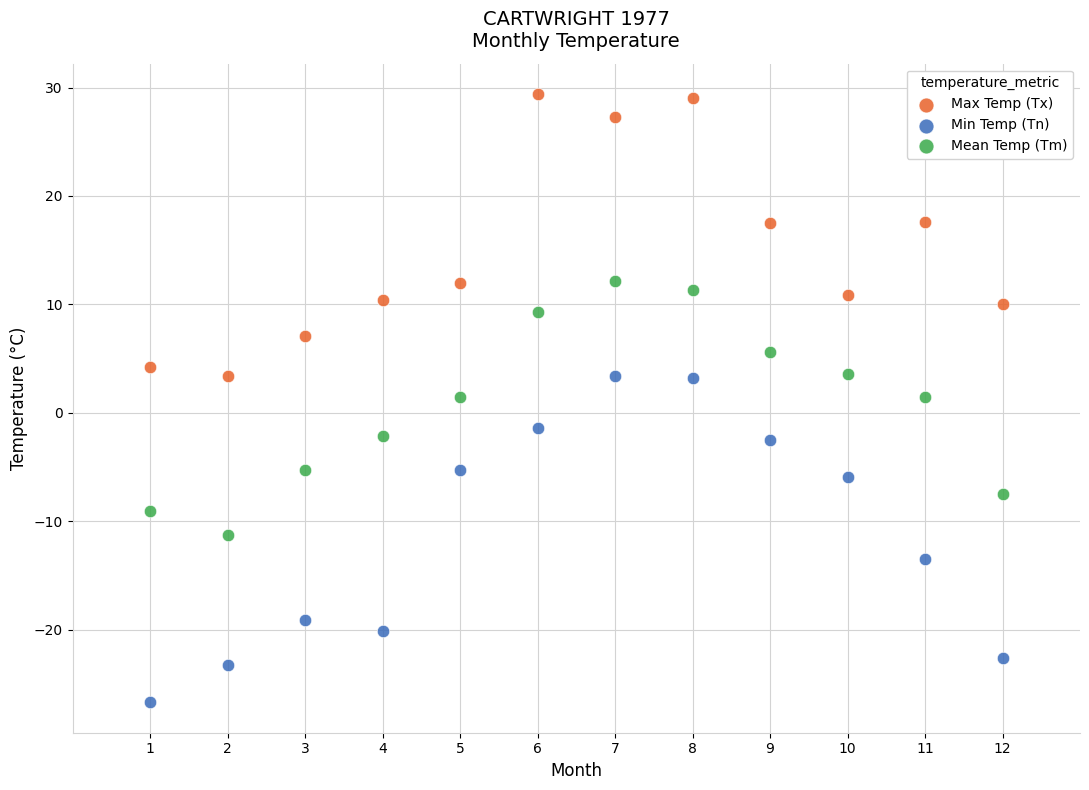

Which series reaches the maximum Y coordinate?

Max Temp (Tx)